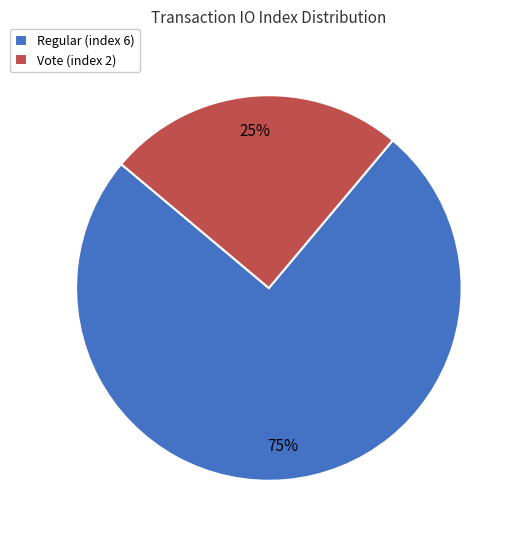

Which category has the biggest portion of the pie?

Regular (index 6)